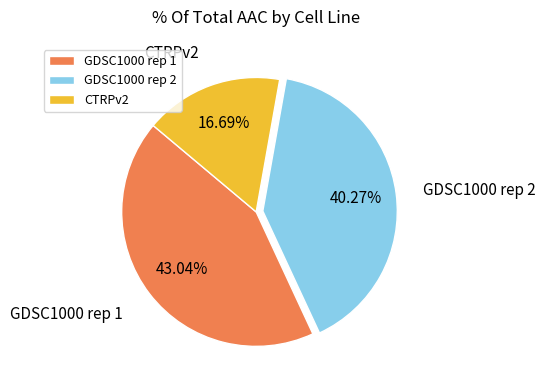

What percentage is NOT represented by GDSC1000 rep 2?

59.7%